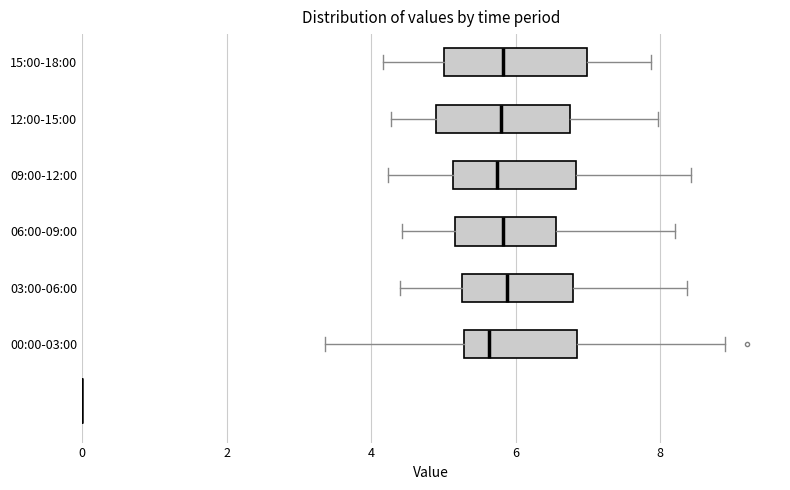

Reading bottom to top, read every box against the x-axis: the position of its median line, the range the box covers, and the ends of its whiskers. The values are not printed on the chart, so give them approximately, as read against the axis.

00:00-03:00: median 5.6, box 5.2 to 6.8, whiskers 3.4 to 9.0
03:00-06:00: median 5.8, box 5.2 to 6.8, whiskers 4.4 to 8.4
06:00-09:00: median 5.8, box 5.2 to 6.6, whiskers 4.4 to 8.2
09:00-12:00: median 5.8, box 5.2 to 6.8, whiskers 4.2 to 8.4
12:00-15:00: median 5.8, box 5.0 to 6.8, whiskers 4.2 to 8.0
15:00-18:00: median 5.8, box 5.0 to 7.0, whiskers 4.2 to 7.8